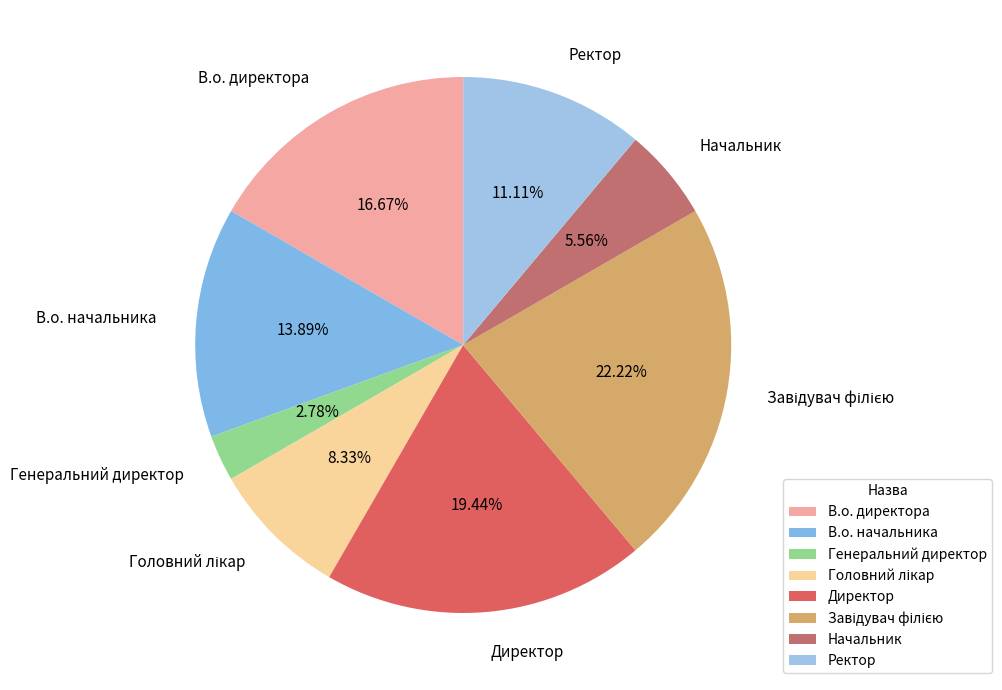

Is it true that Начальник is 6% of the pie?

True